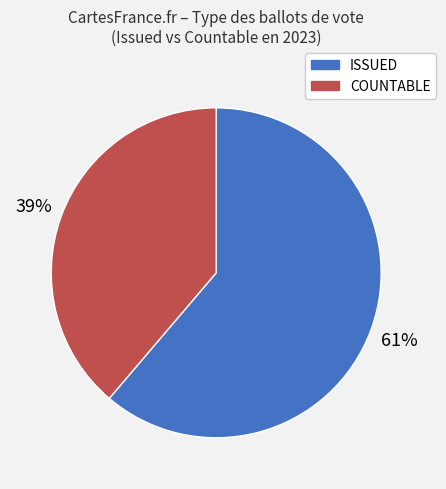

Combined, do ISSUED and COUNTABLE account for over 50%?

Yes